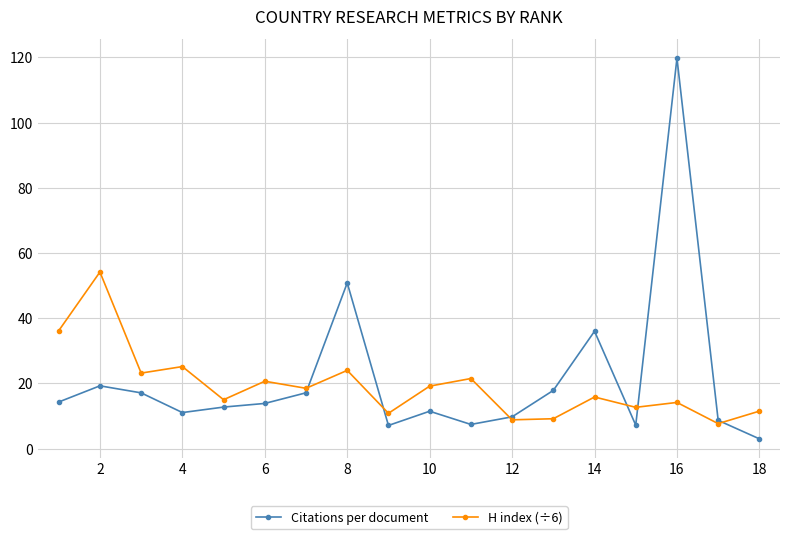

After their last crossing, which series has the higher values: Citations per document or H index (÷6)?

H index (÷6)